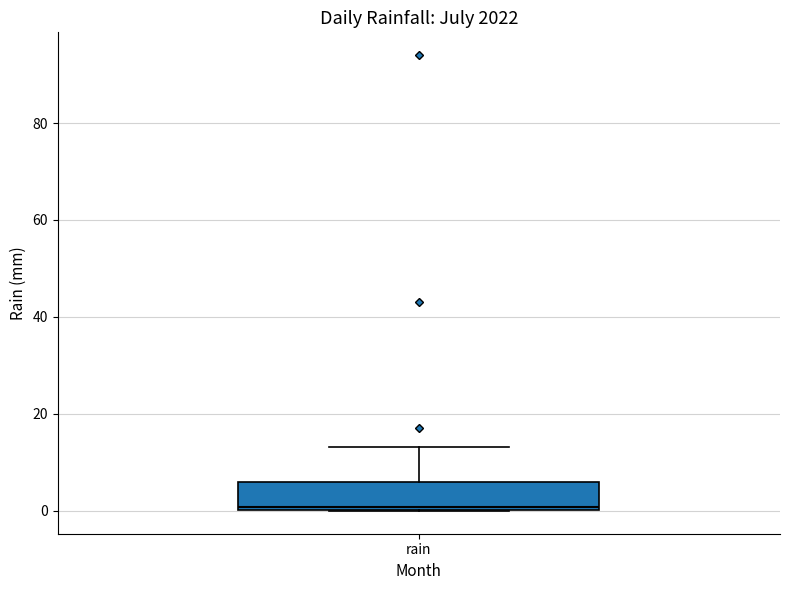

Transcribe this box plot: give where the median line is, the range the box spans, and where the two whiskers end, as read against the y-axis. The values are not printed on the chart, so give them approximately, as read against the axis.

median 0 (just above the box's lower edge), box 0 to 6, whiskers 0 to 14